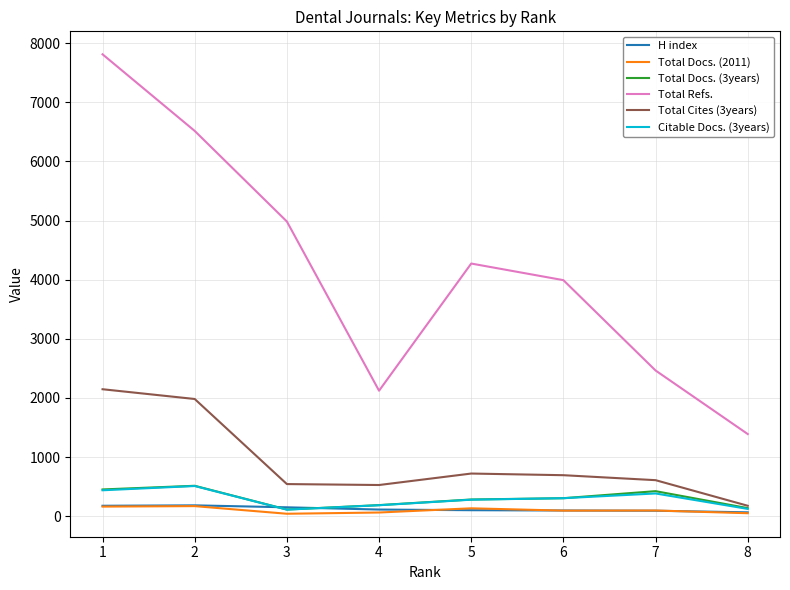

What is the difference between the maximum and second lowest values in the Total Refs. series?

5690